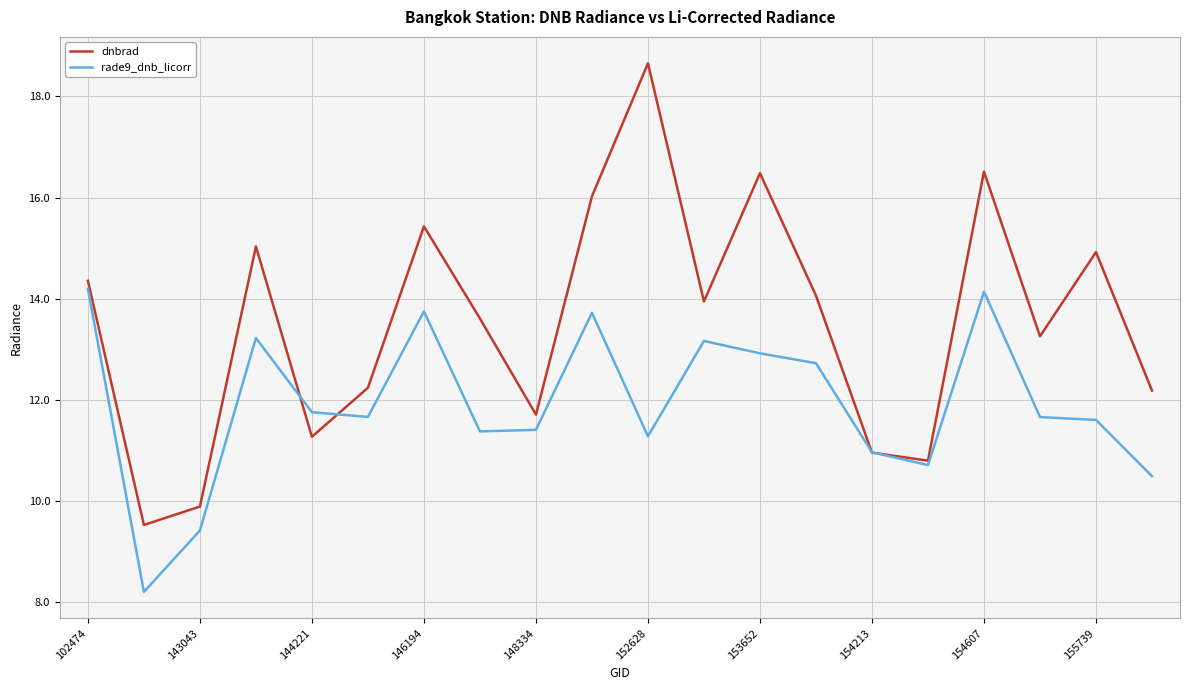

Which series has the largest total across all categories?

dnbrad